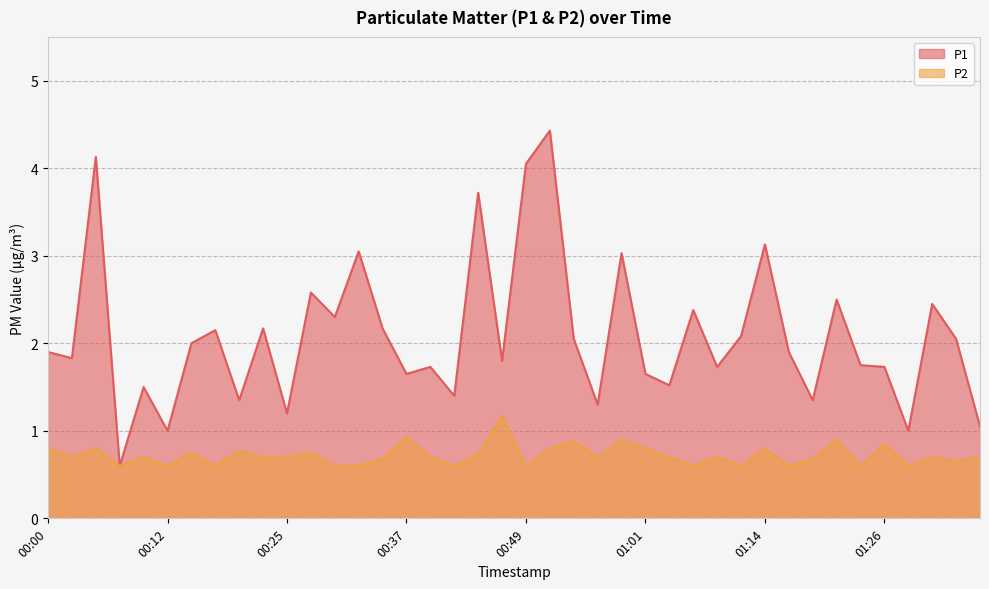

What is the value of the P2 point at the 27th from the left?

0.7